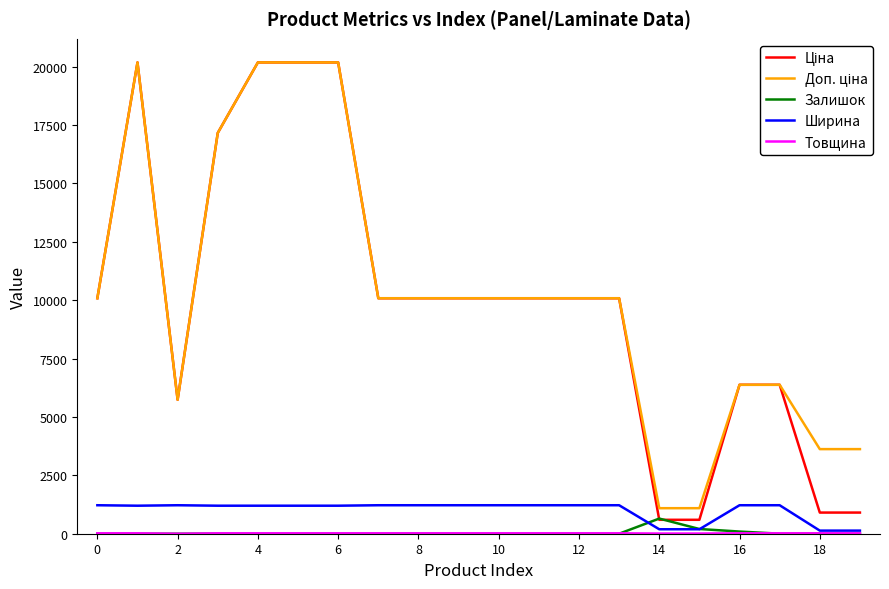

What is the maximum value shown in the chart?

20186.0